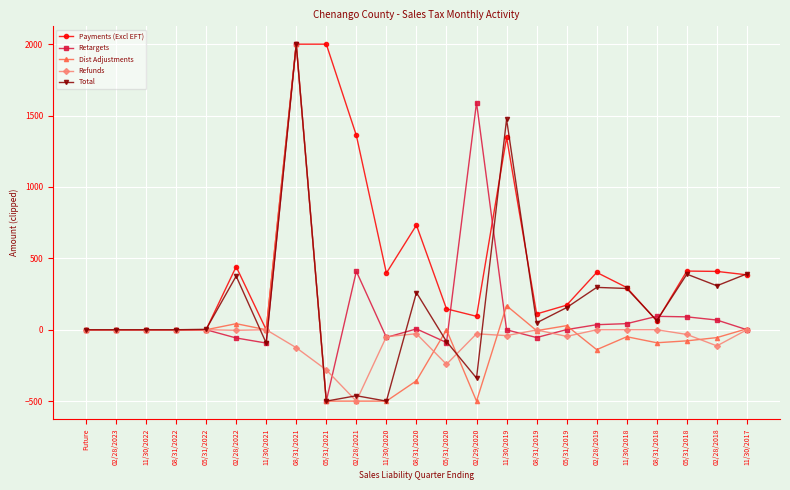

Is it true that Total equals 777.0 at 08/31/2022?

False